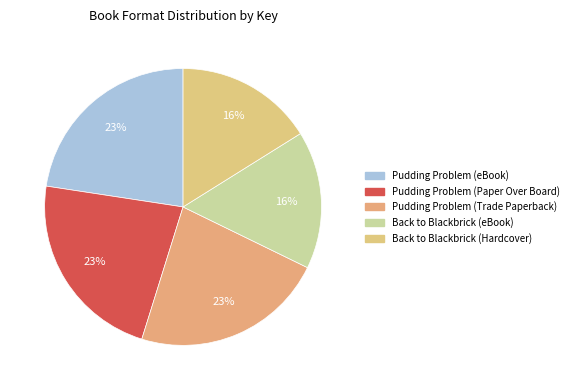

Which has a higher value, Pudding Problem (Paper Over Board) or Back to Blackbrick (eBook)?

Pudding Problem (Paper Over Board)